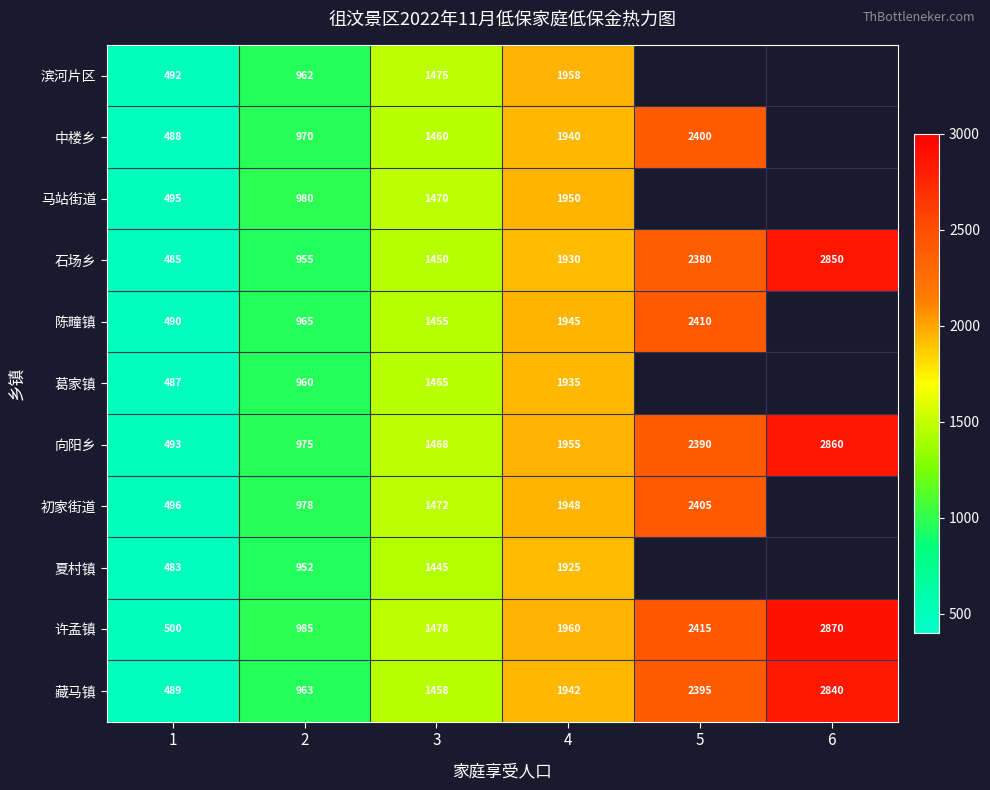

How many values in the 许孟镇 series are below 1960?

3